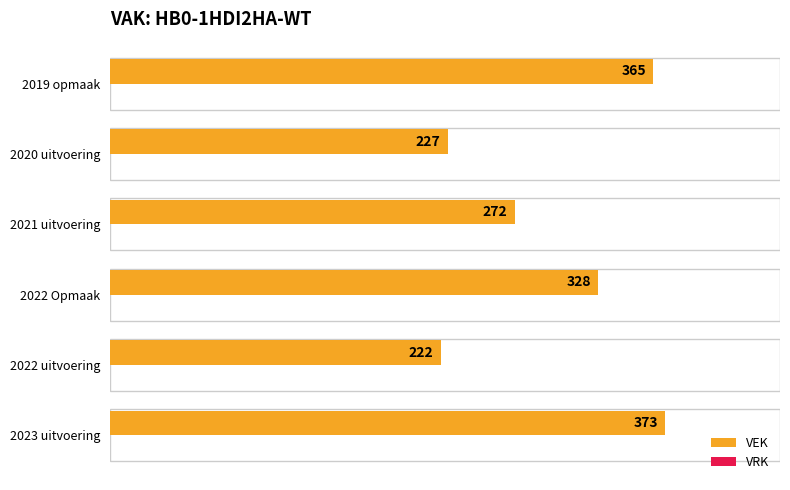

Are the bars horizontal?

Yes